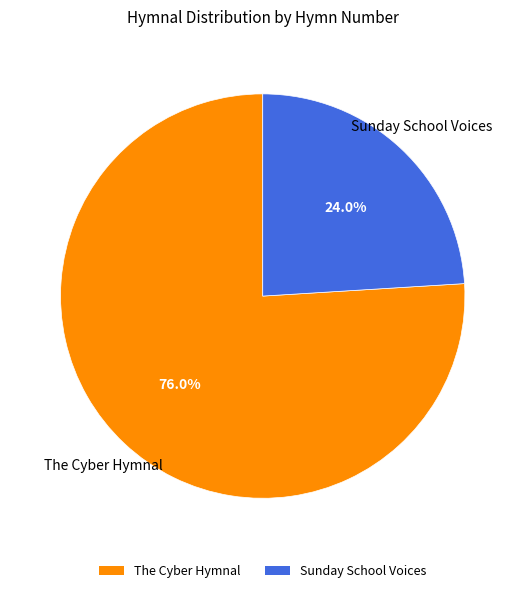

Which slice is the smallest?

Sunday School Voices